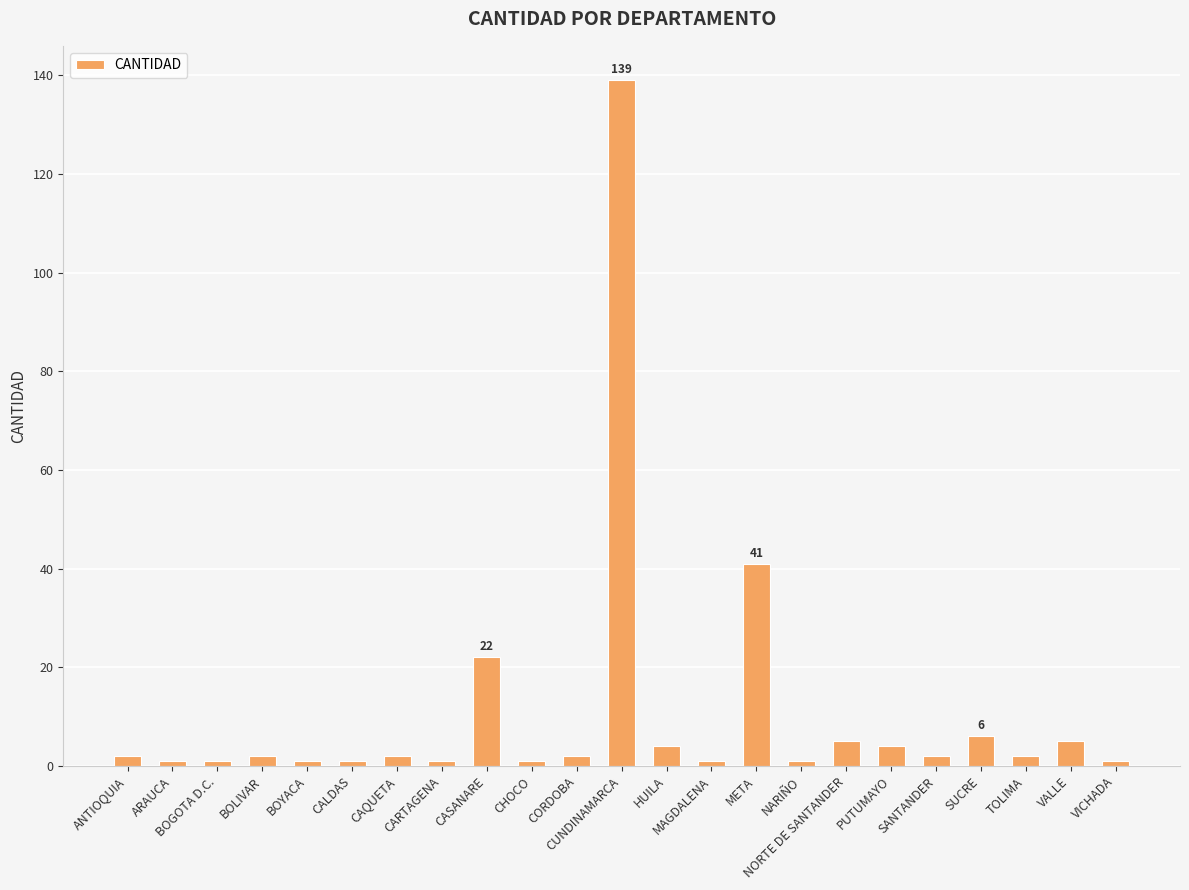

The value at NORTE DE SANTANDER is 5. True or false?

True